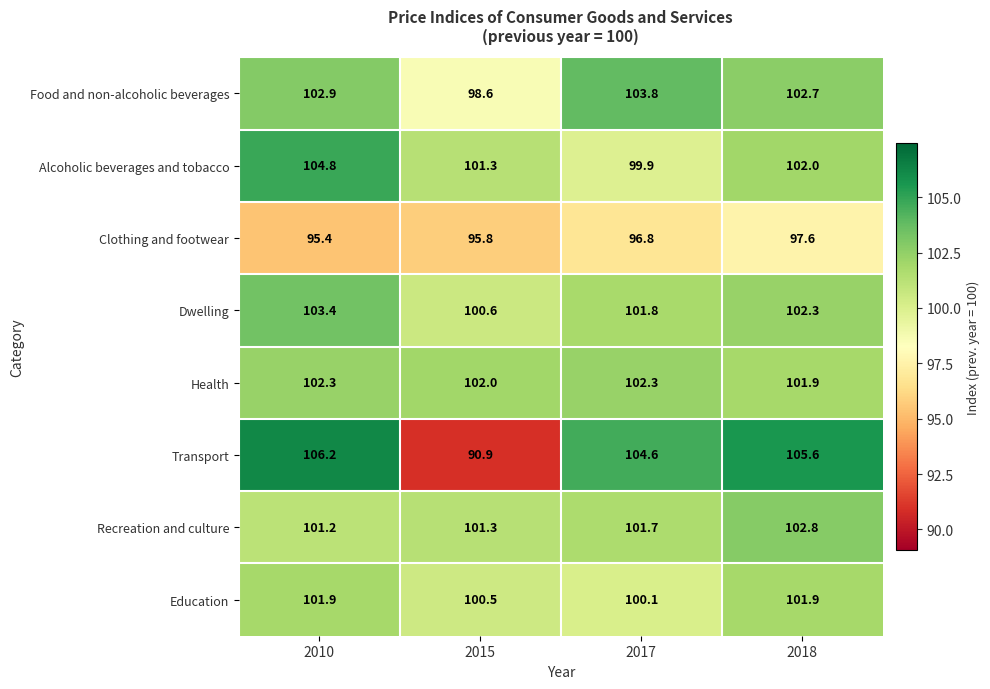

What is the smallest value displayed?

90.9